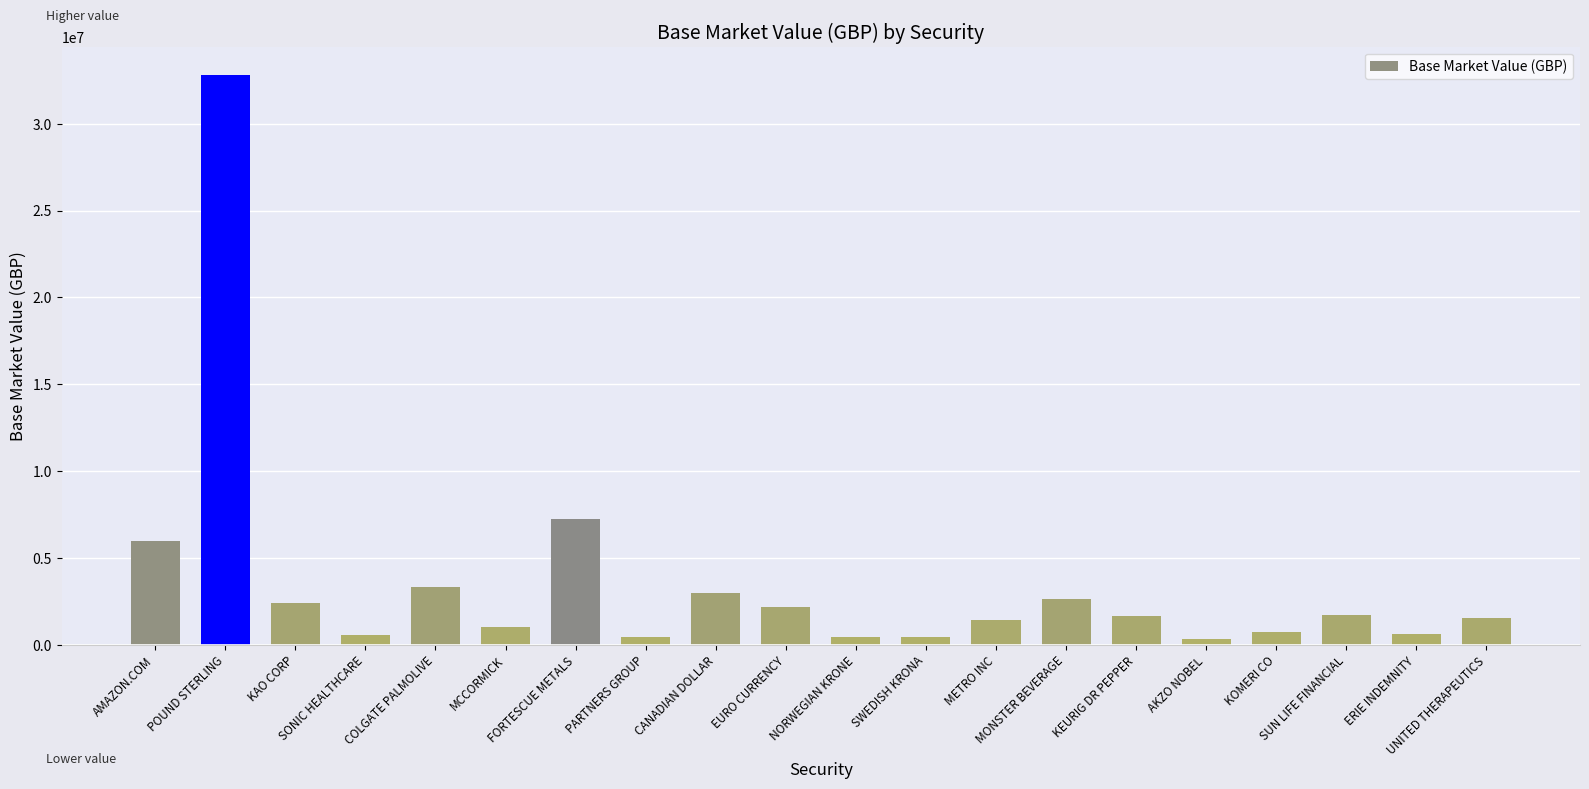

What is the greatest value displayed?

32801708.4